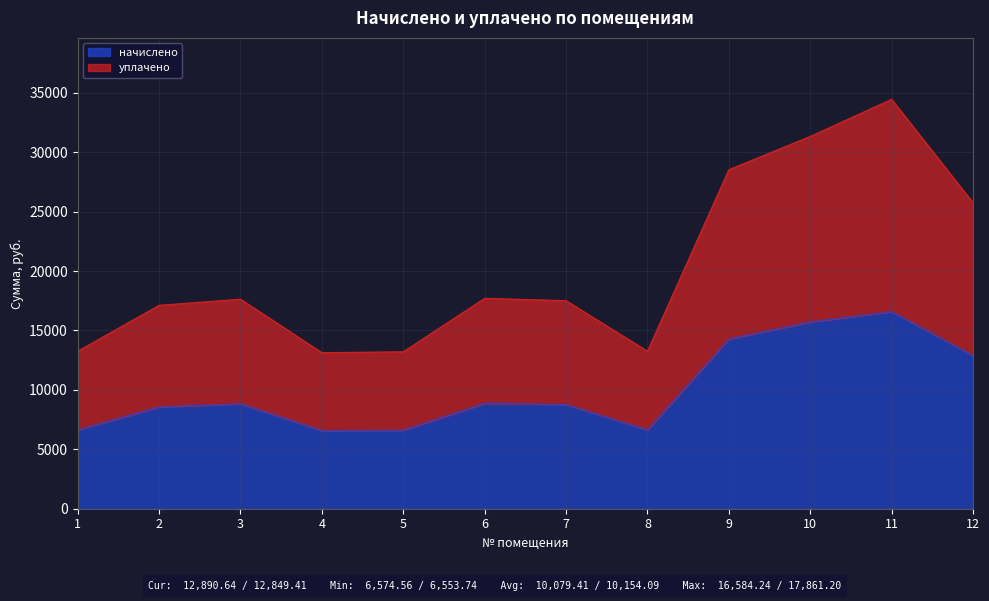

How many values in the начислено series exceed 8827?

6